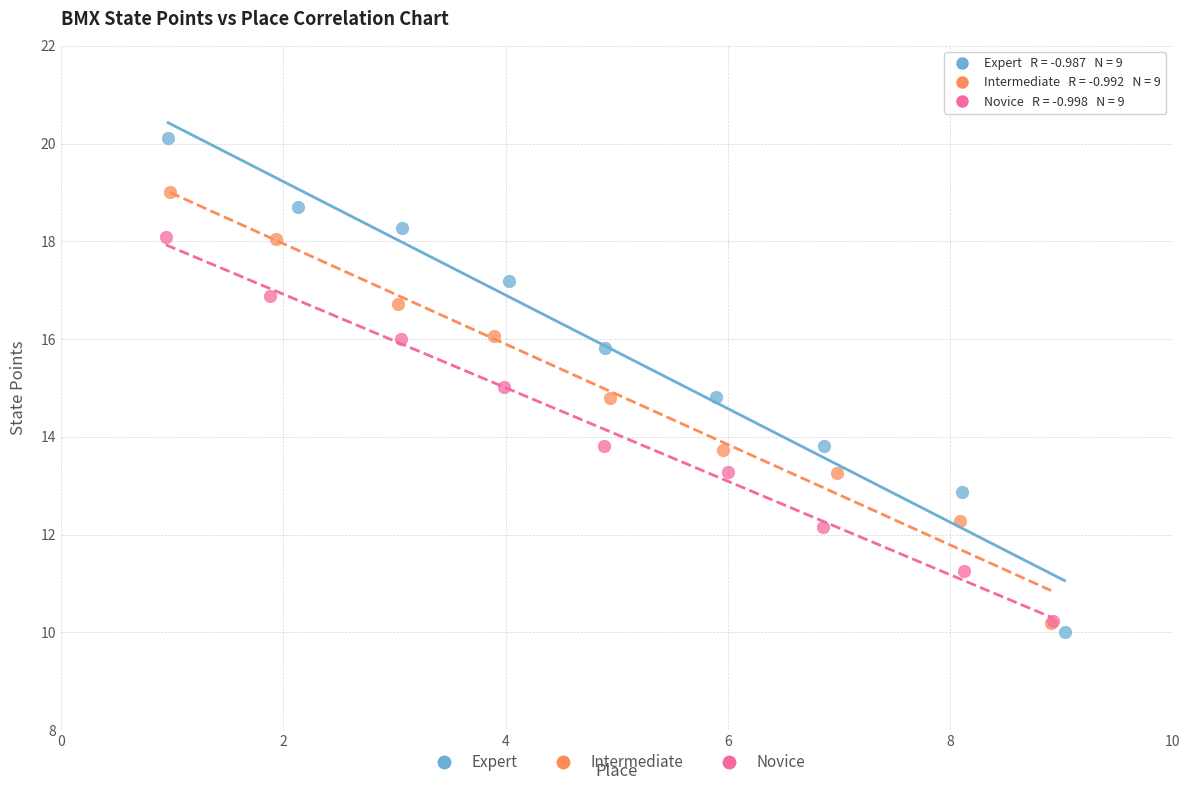

Which series reaches the minimum Y coordinate?

Expert